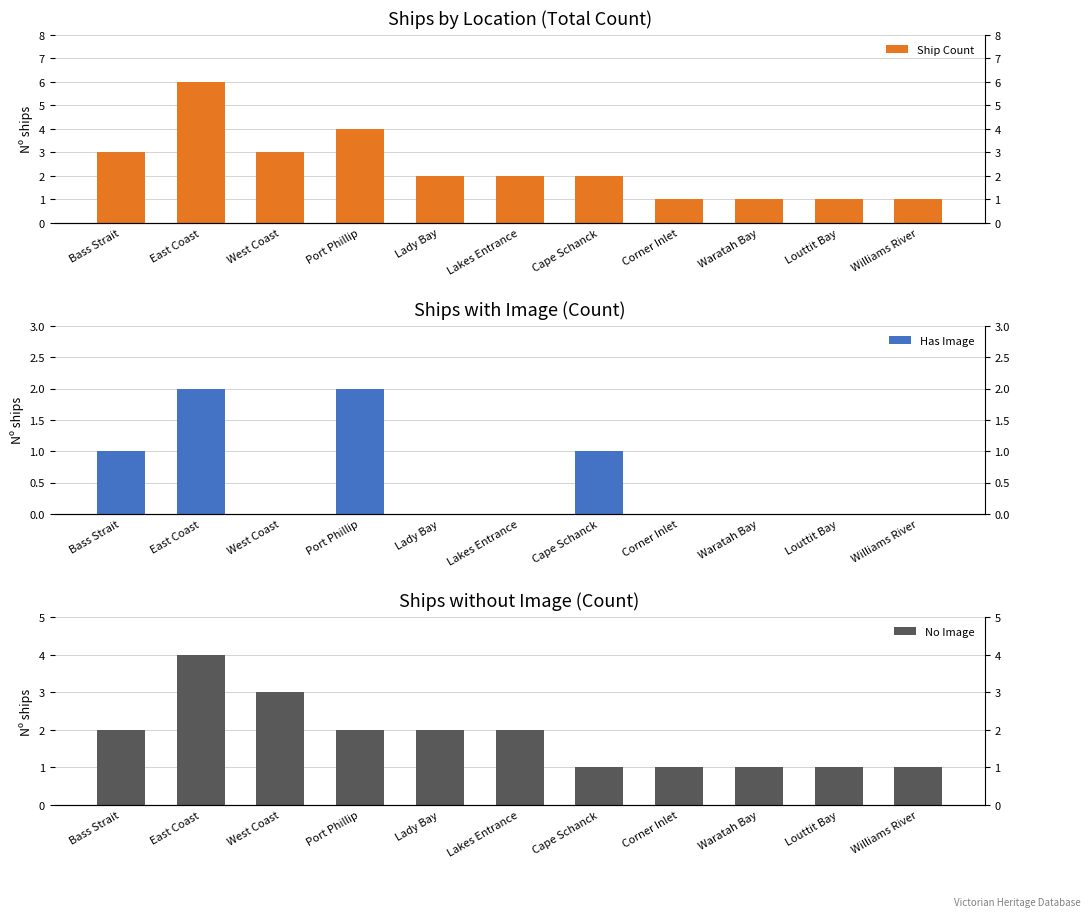

How many data points in Has Image are above 0?

4